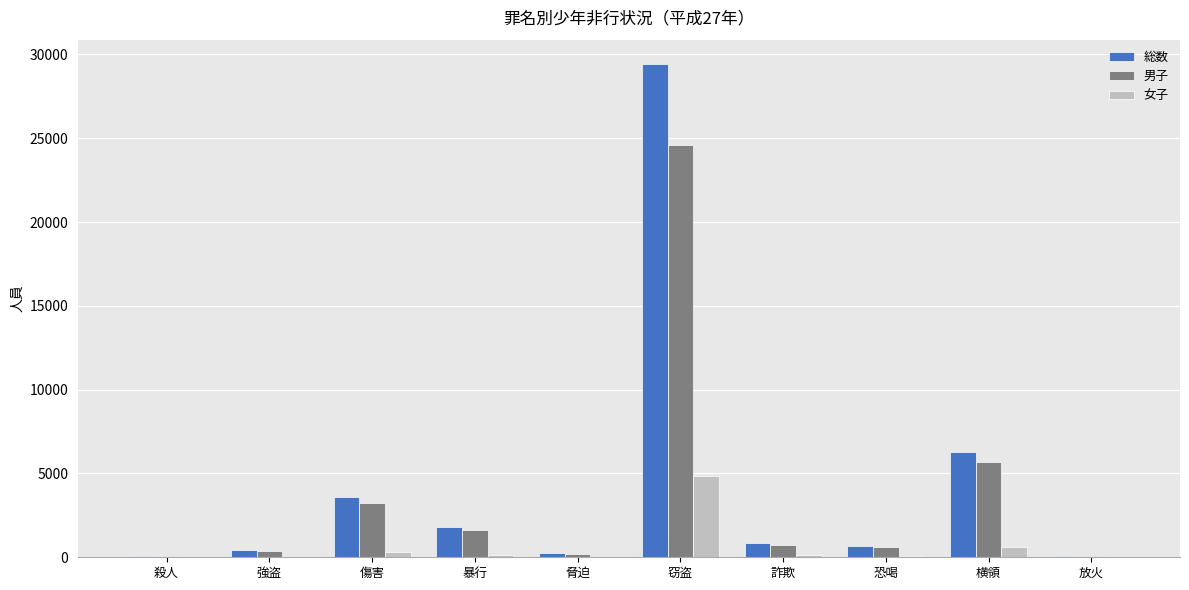

At which label does 男子 reach its peak?

窃盗